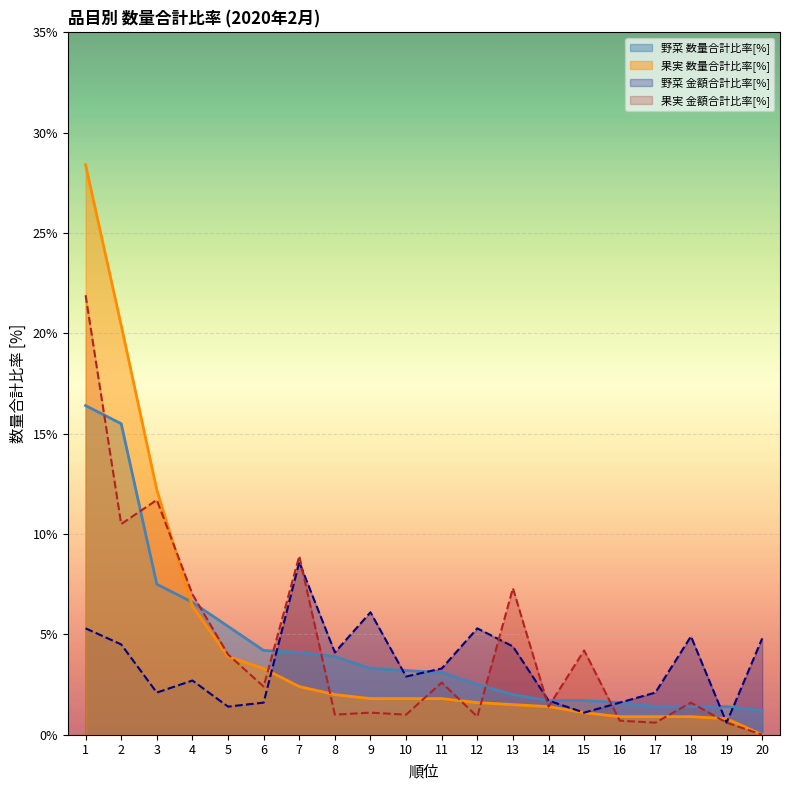

Where do 果実 数量合計比率[%] and 野菜 数量合計比率[%] first cross each other?

3 and 4